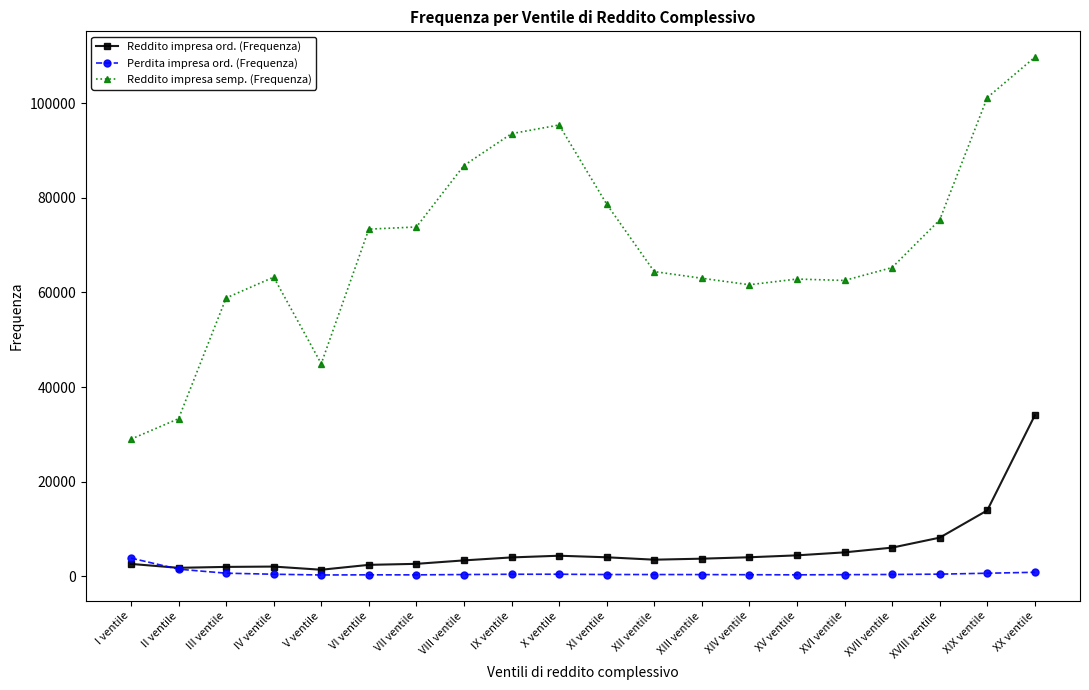

The Reddito impresa ord. (Frequenza) series shows 13931 at XIX ventile. True or false?

True